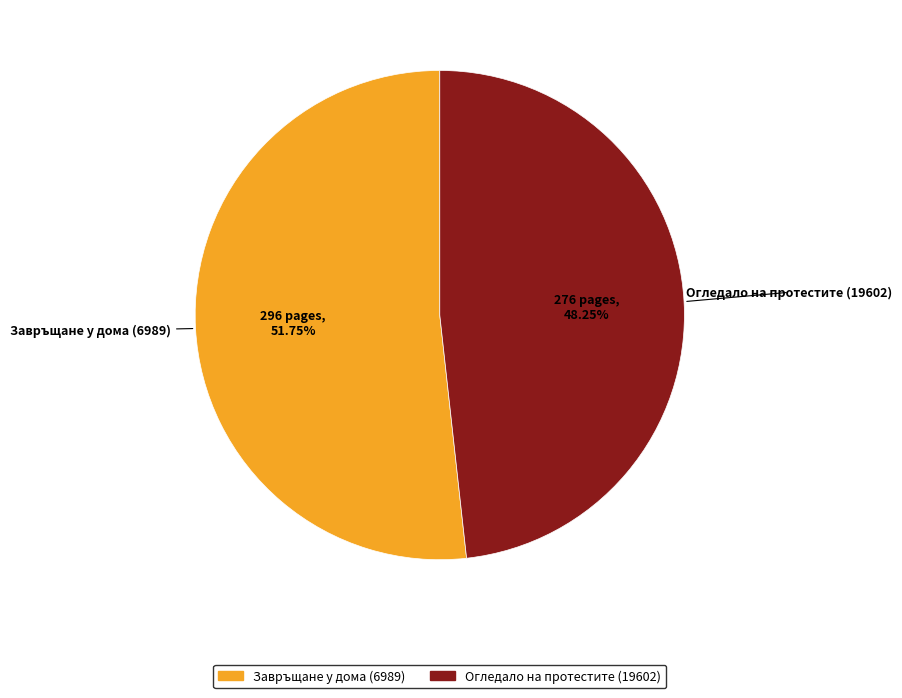

Rank the categories by value from lowest to highest.

Огледало на протестите (19602), Завръщане у дома (6989)